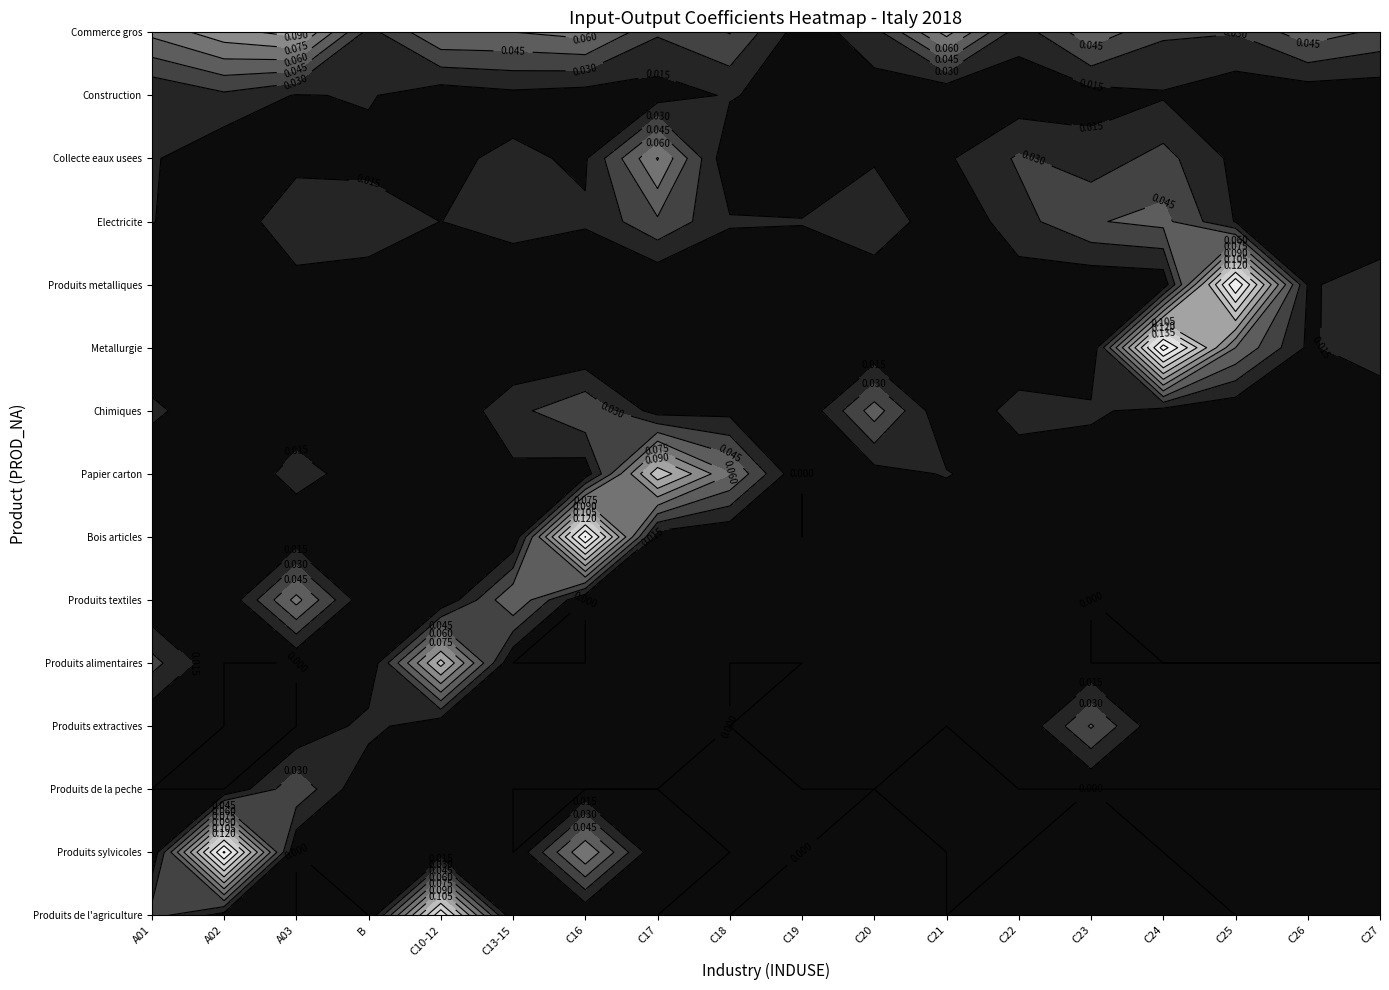

What is the difference between the maximum and second lowest values in the Chimiques series?

0.1